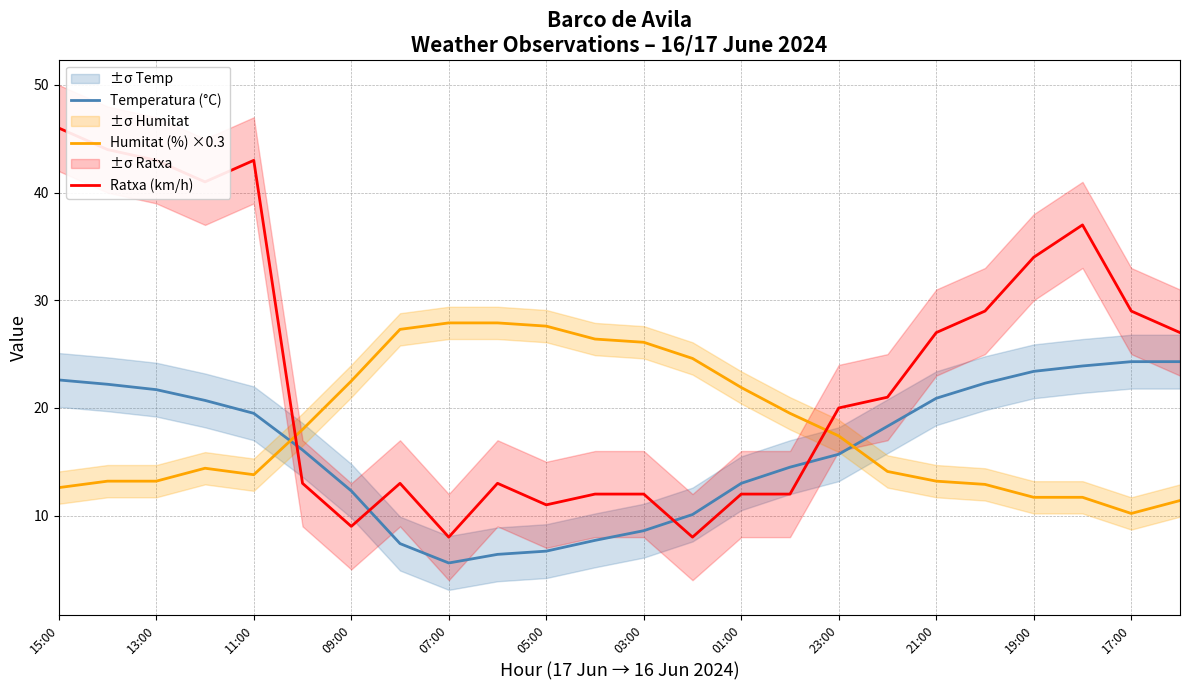

What is the smallest value displayed?

5.6